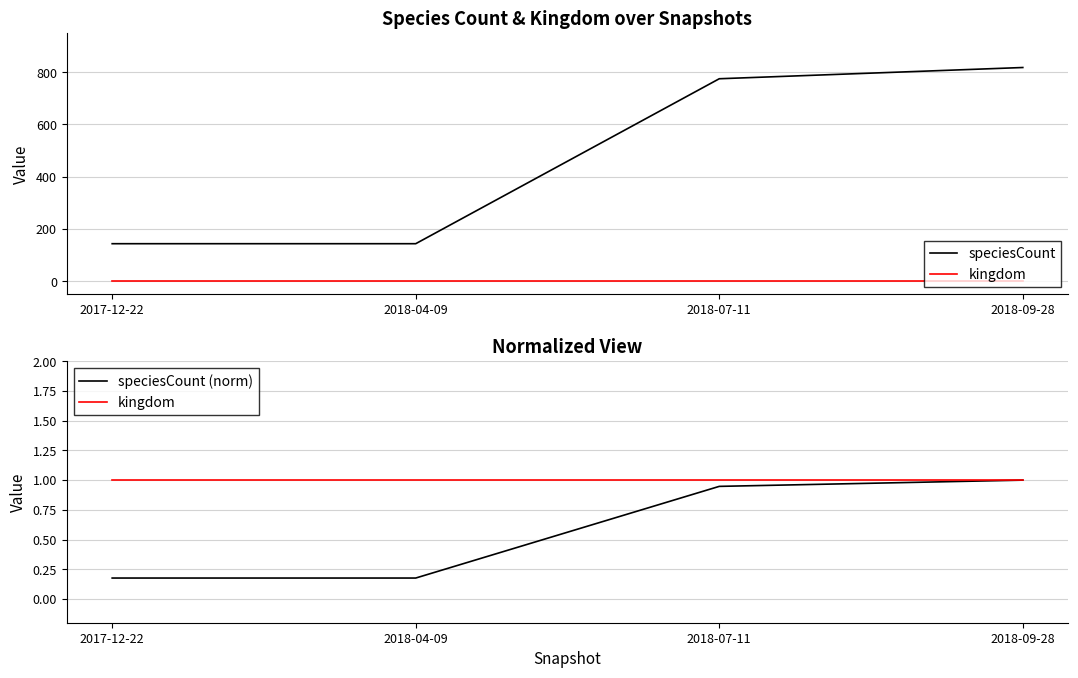

Which has a higher value, 2018-09-28 or 2018-07-11?

2018-09-28